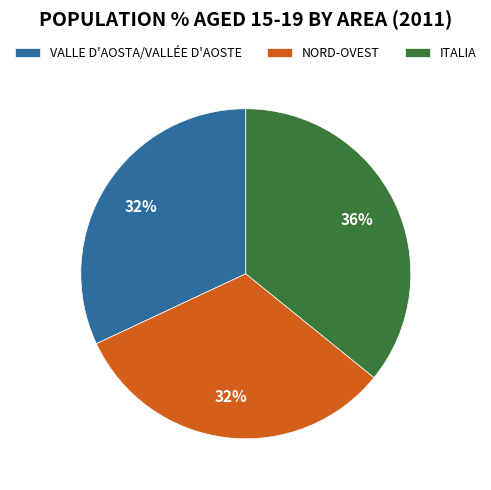

Do NORD-OVEST and ITALIA together represent more than half of the pie?

Yes